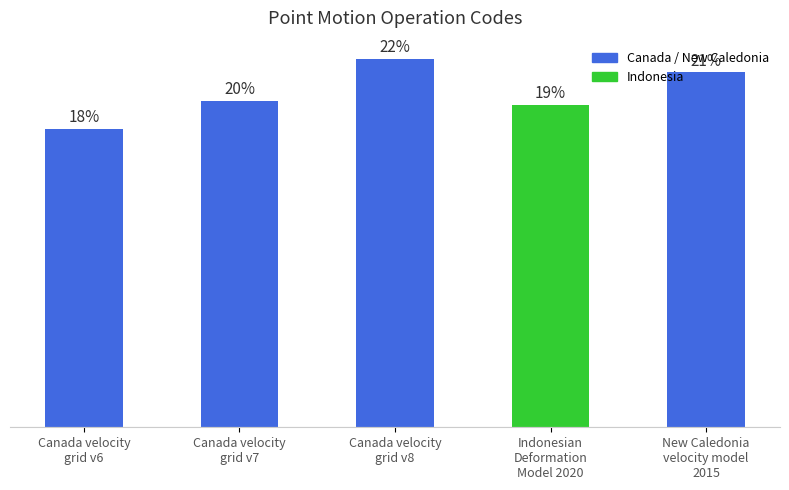

At which category does the chart reach its peak across all series?

Canada velocity
grid v8